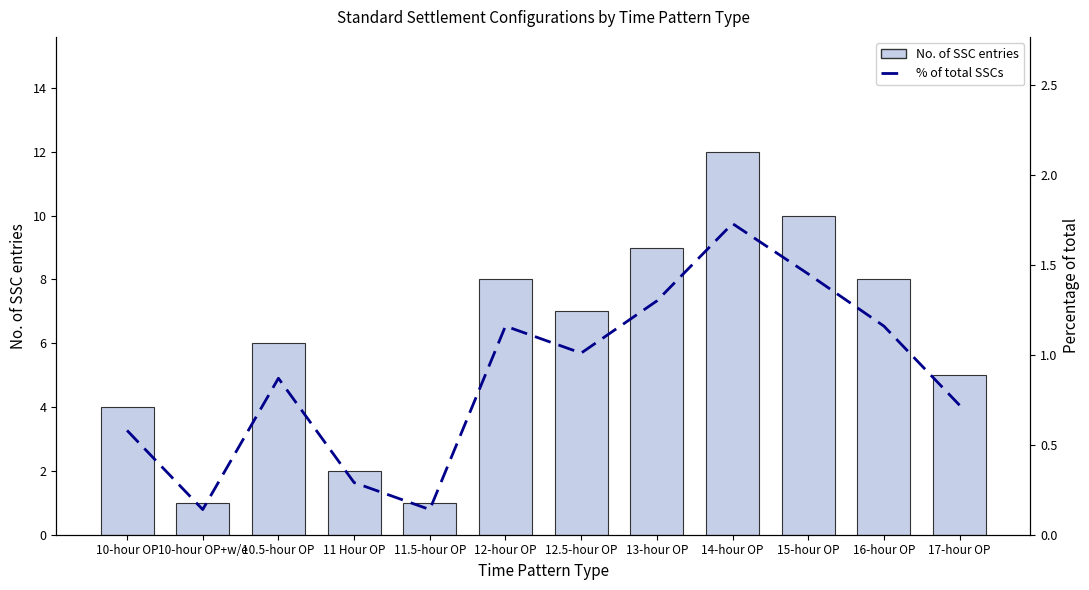

Which series has the widest spread of values?

No. of SSC entries